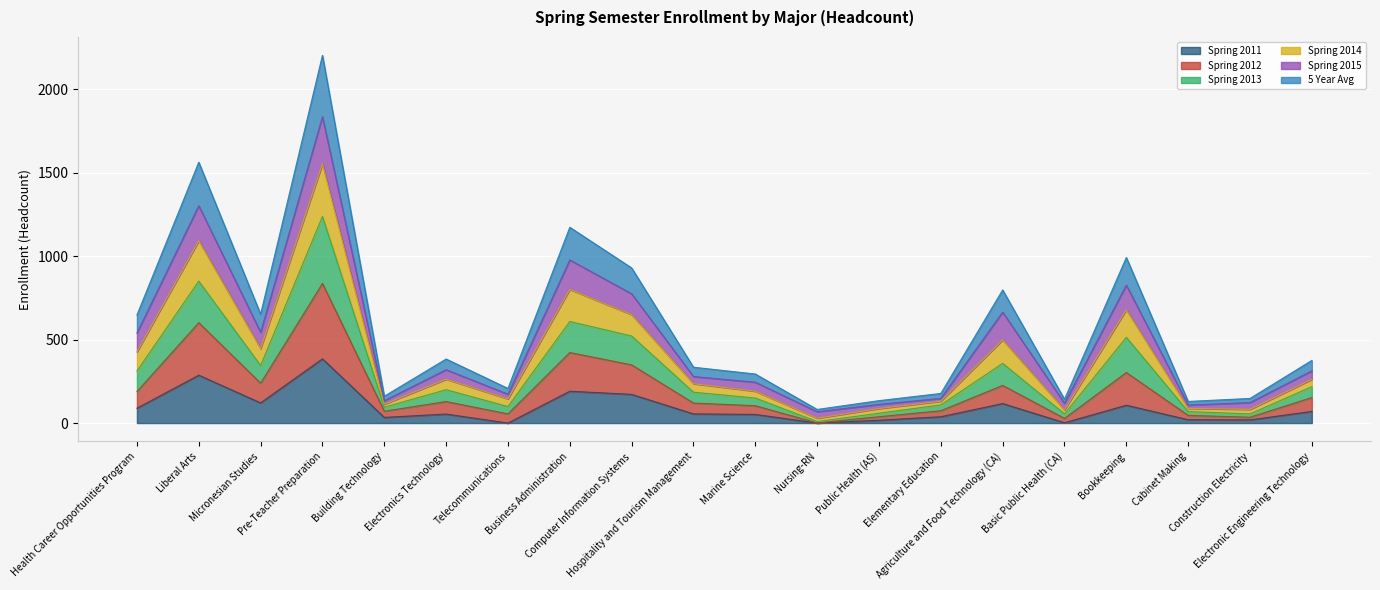

What is the sum of the Spring 2011 values at Nursing-RN and Health Career Opportunities Program?

89.0